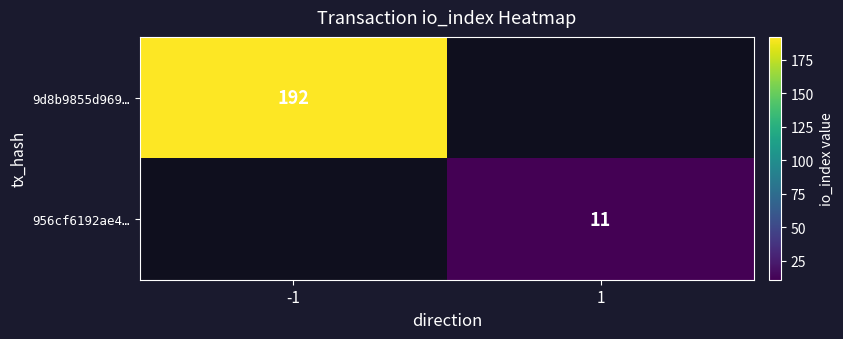

Is it true that 956cf6192ae4… equals 4 at 1?

False